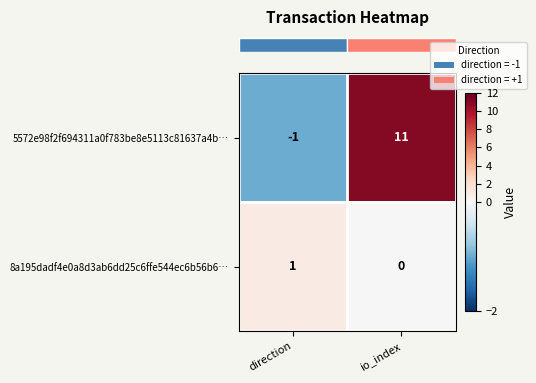

At which category does the chart reach its minimum across all series?

direction